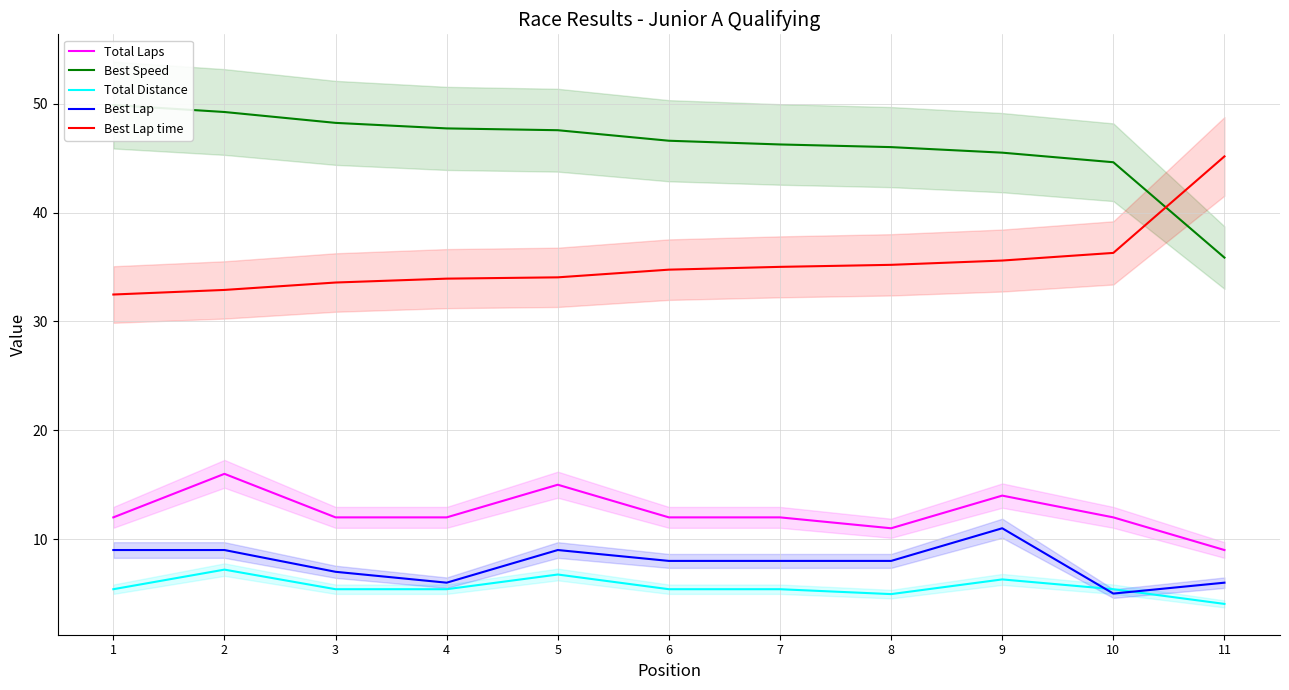

True or false: Total Distance has a value of 10.6 at 9.

False